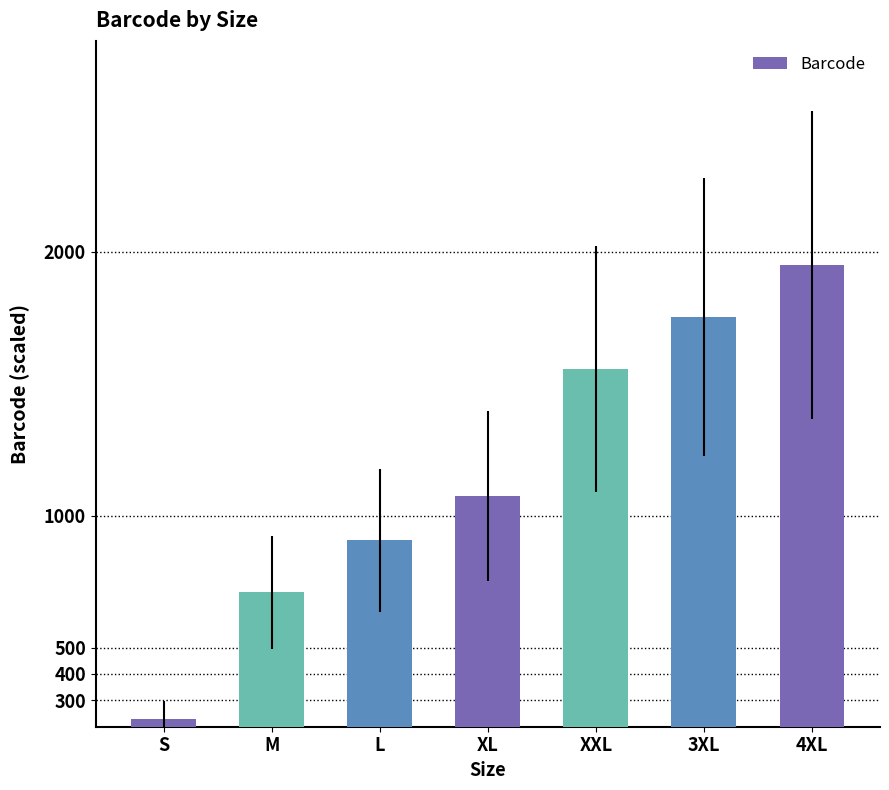

What is the difference between the second highest and minimum values?

1522.6